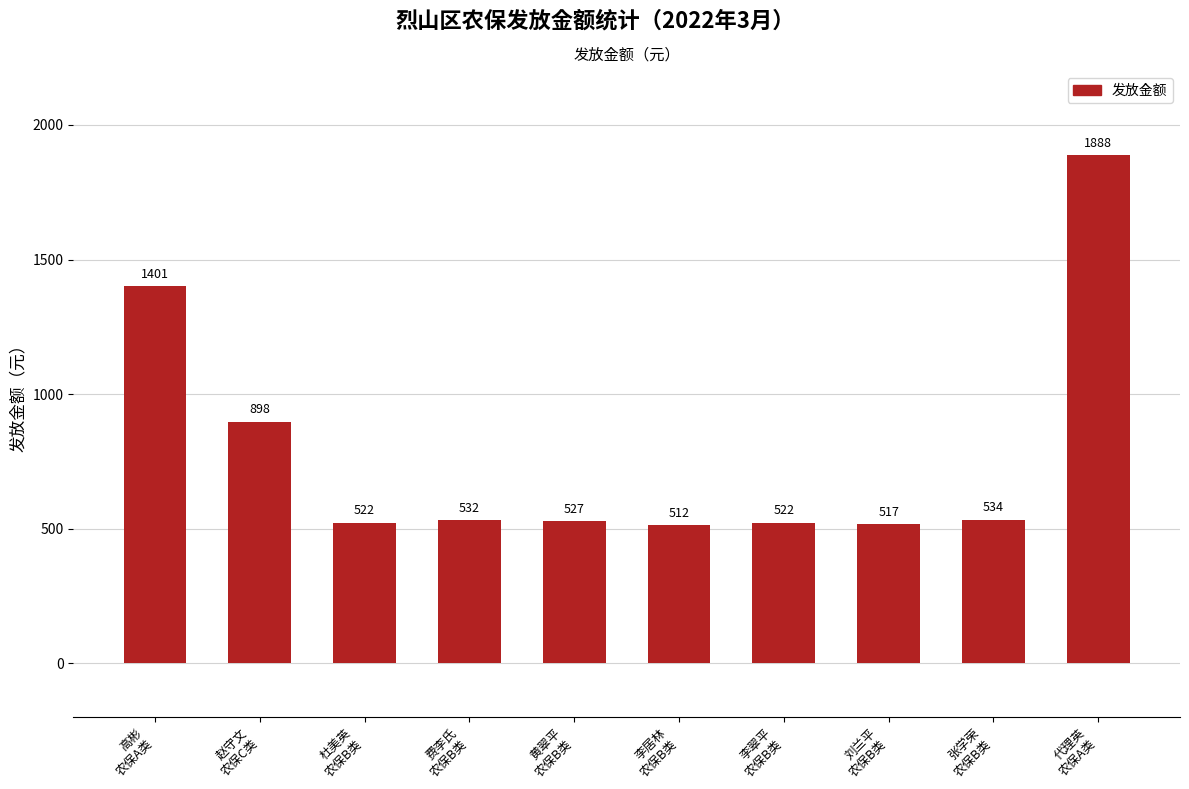

The value at 李翠平
农保B类 is 744. True or false?

False